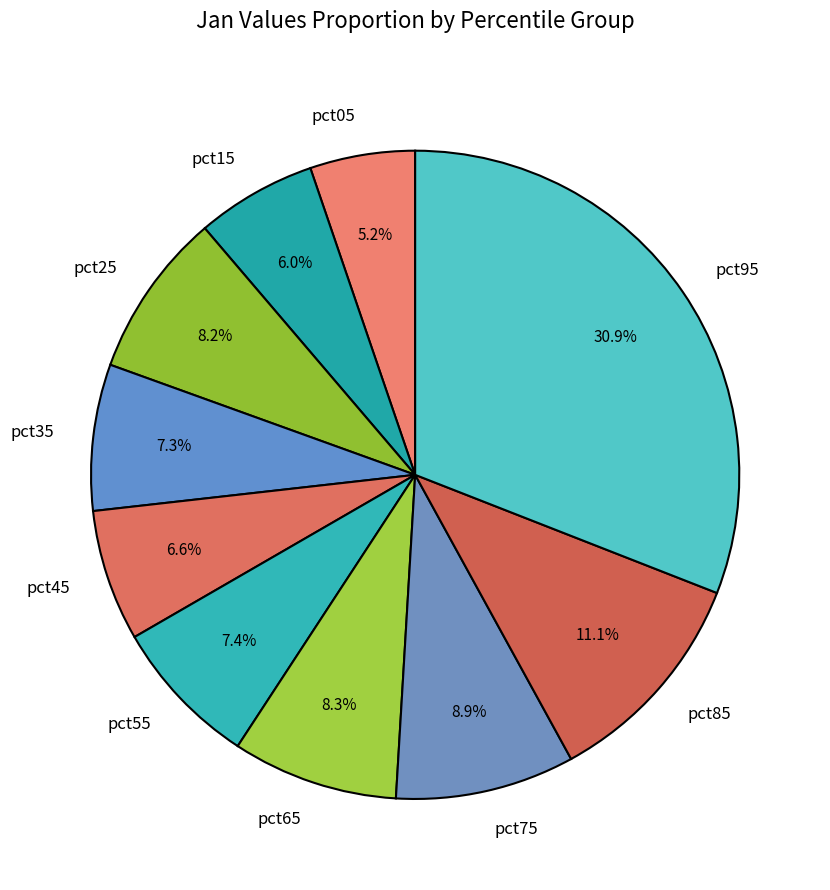

True or false: pct55 accounts for 21% of the total.

False